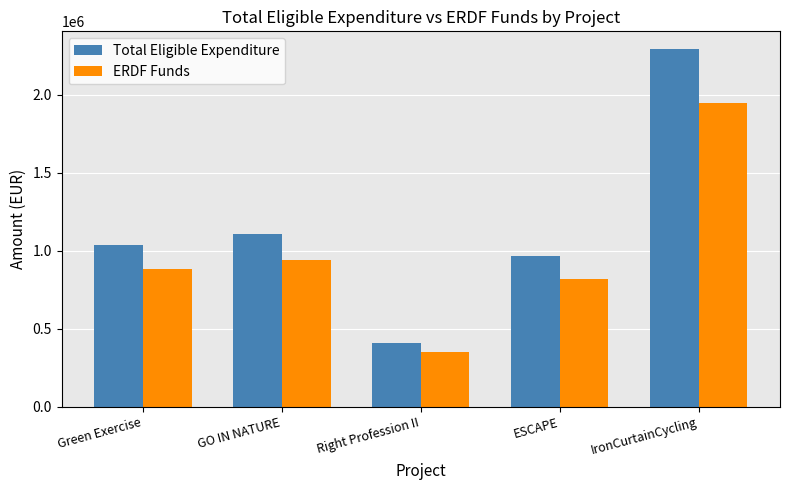

Which series has the largest range (max minus min)?

Total Eligible Expenditure